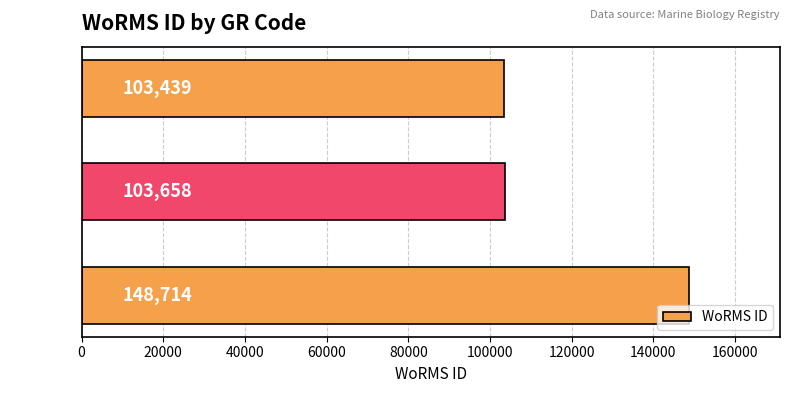

Which category has the lowest value across all series?

RAS98